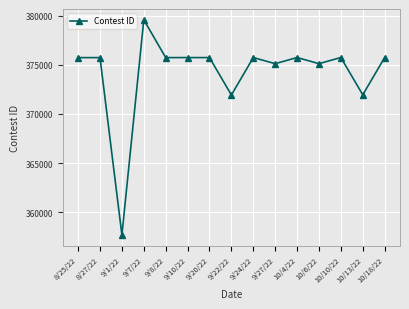

What is the label of the 7th point from the left?

9/20/22